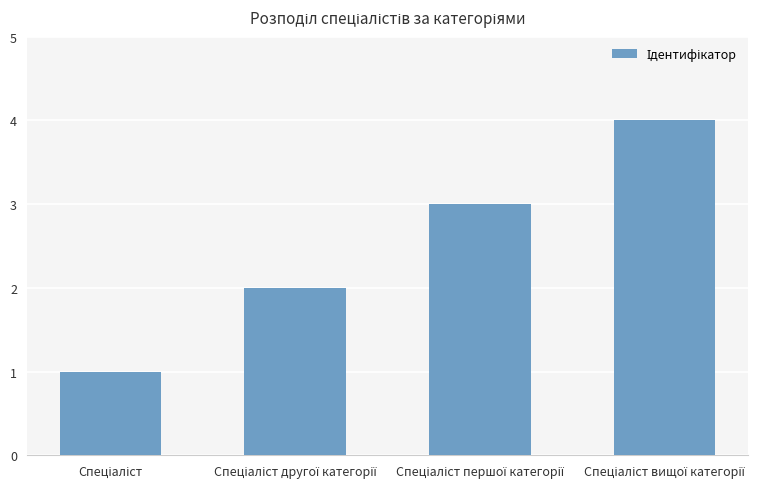

What is the maximum value shown in the chart?

4